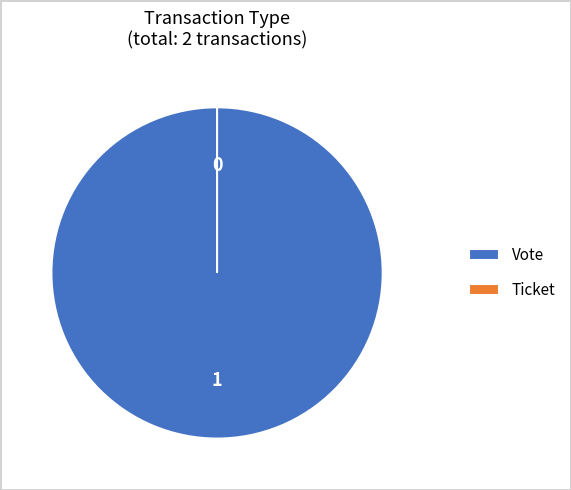

Is there any slice that represents more than half of the pie?

Yes